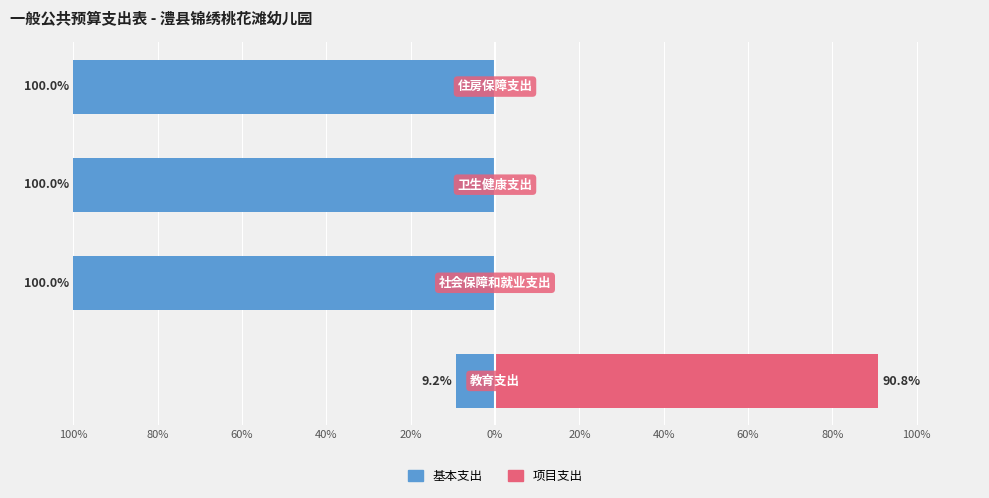

Which series has the widest spread of values?

基本支出